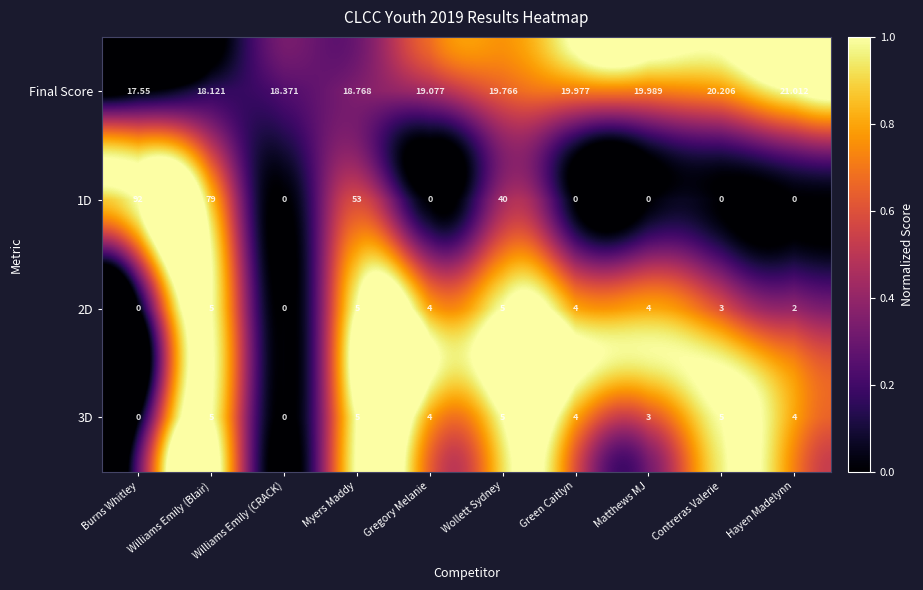

How many values in the 1D series exceed 0?

4